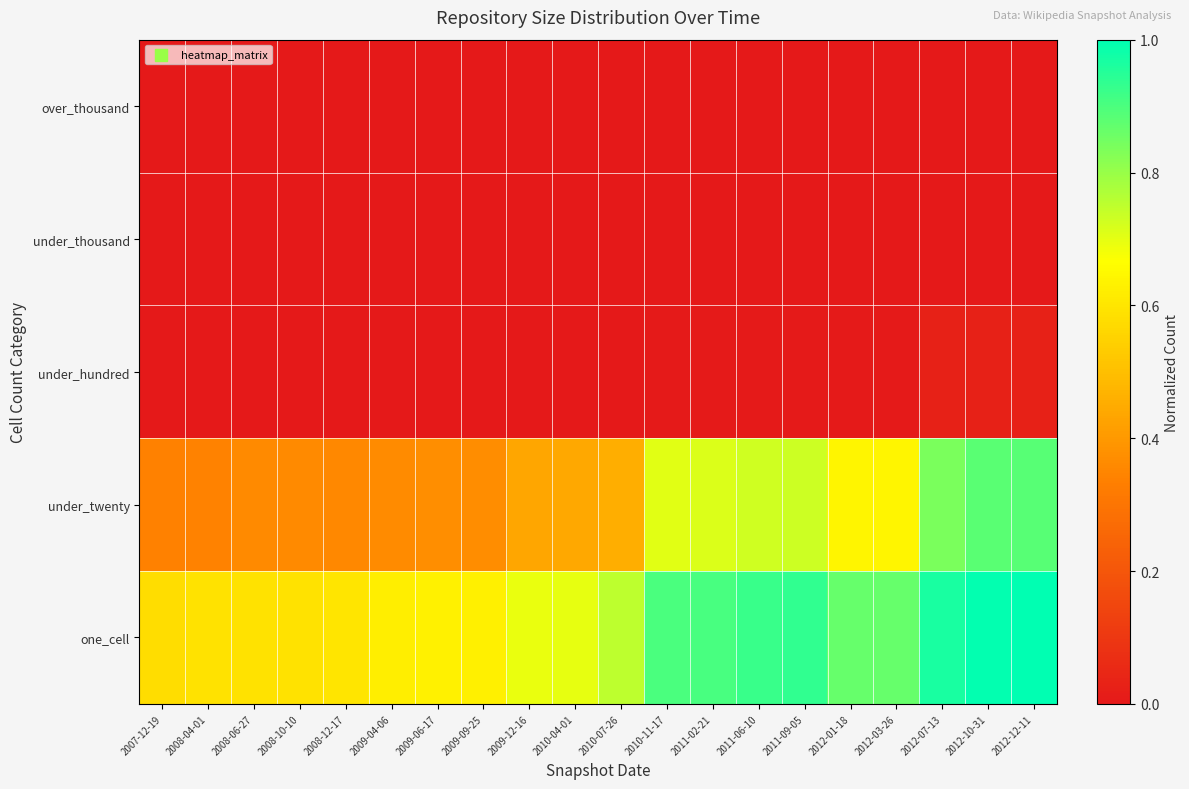

What is the difference between the highest and lowest values at 2010-04-01?

0.7